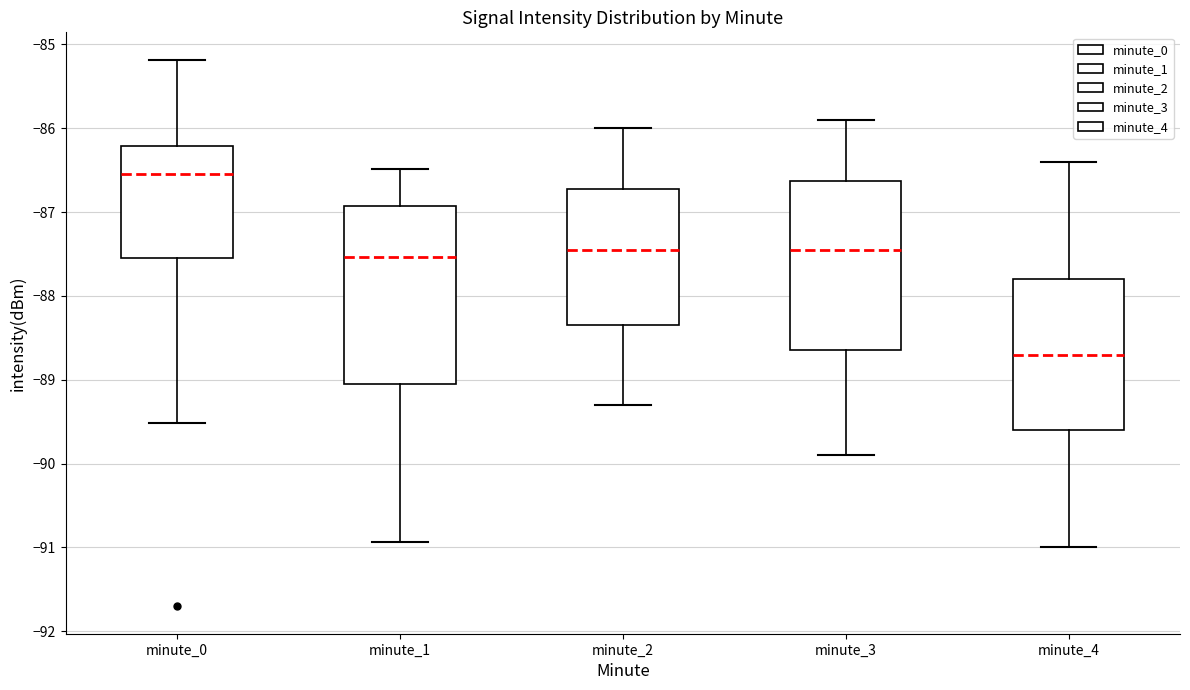

Where does the upper whisker of the box for minute_0 end on the y-axis? The values are not printed on the chart, so give them approximately, as read against the axis.

-85.2